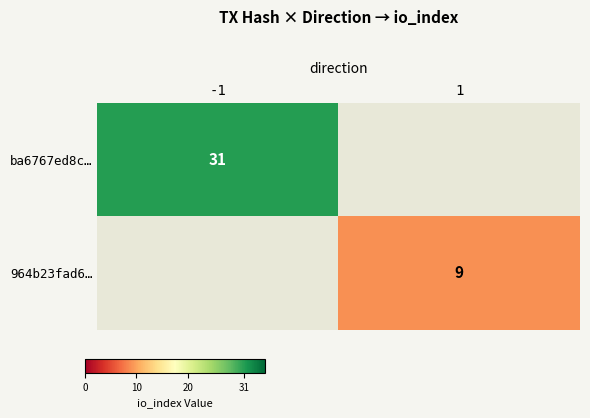

Is it true that ba6767ed8c… equals 31 at -1?

True